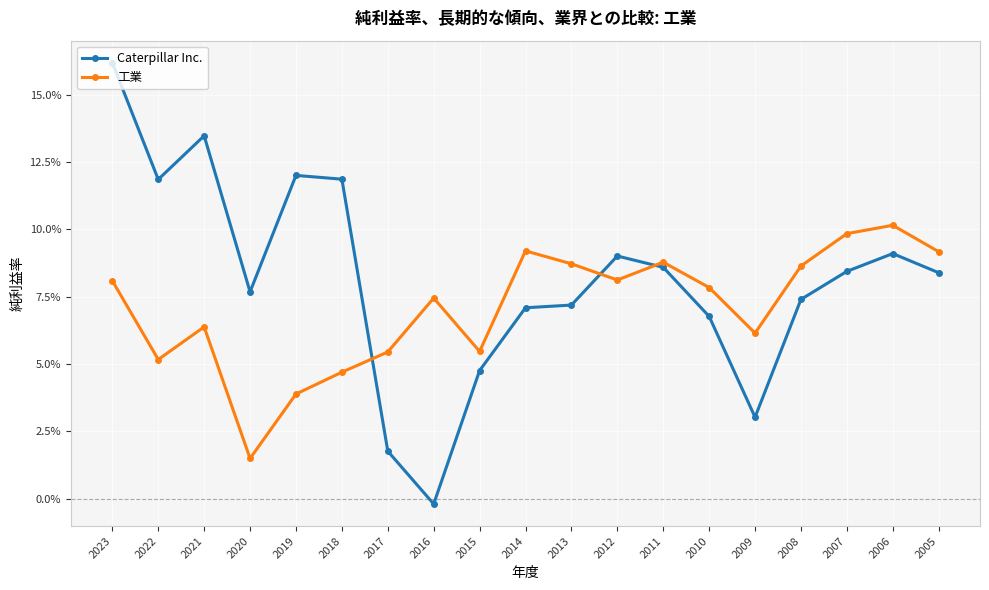

How many times do Caterpillar Inc. and 工業 cross each other?

3